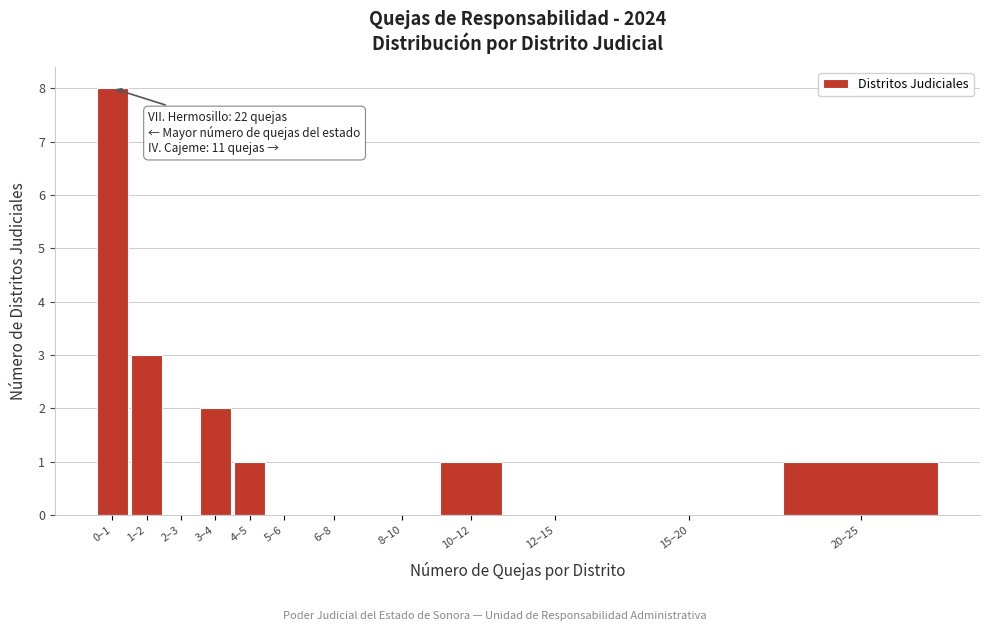

Reading right to left, list all the values displayed in this chart.

20–25=1	15–20=0	12–15=0	10–12=1	8–10=0	6–8=0	5–6=0	4–5=1	3–4=2	2–3=0	1–2=3	0–1=8